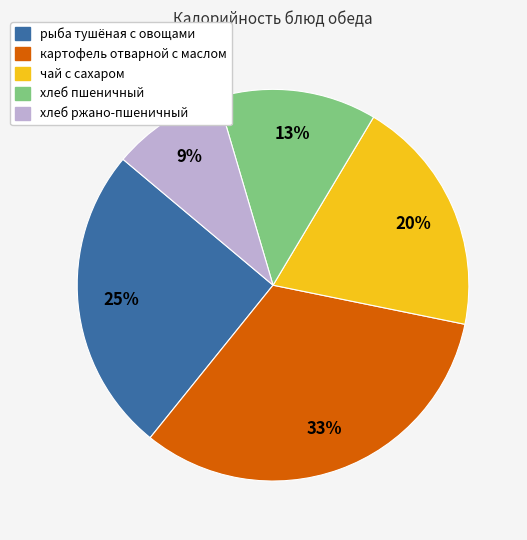

Approximately how many times larger is the value at хлеб ржано-пшеничный compared to картофель отварной с маслом?

0.3